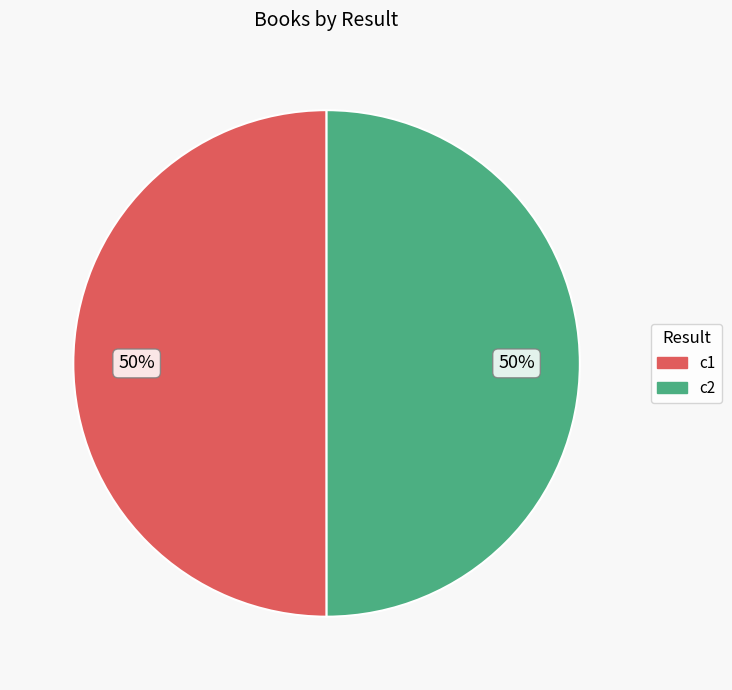

To the nearest percent, what is the average slice percentage?

50%